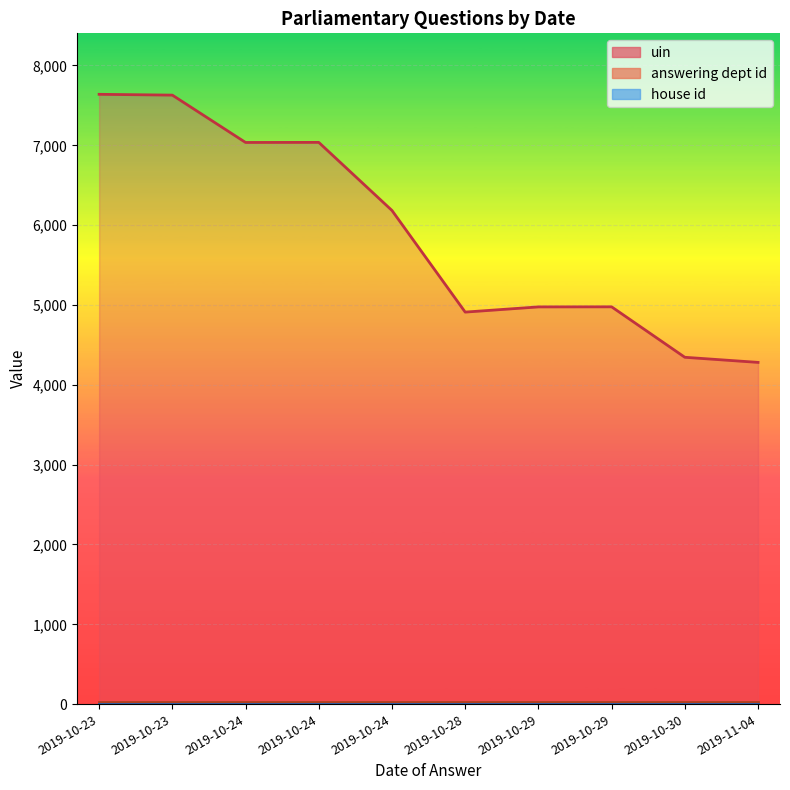

Rank the categories by uin value from highest to lowest.

2019-10-23, 2019-10-23, 2019-10-24, 2019-10-24, 2019-10-24, 2019-10-29, 2019-10-29, 2019-10-28, 2019-10-30, 2019-11-04